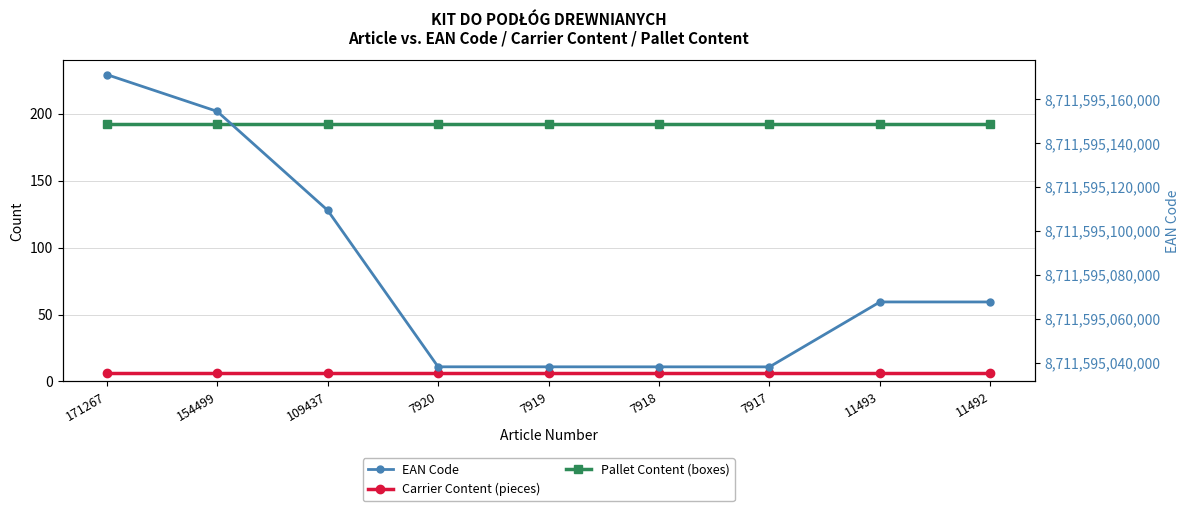

What are all the series names shown in the legend?

Carrier Content (pieces), Pallet Content (boxes), EAN Code